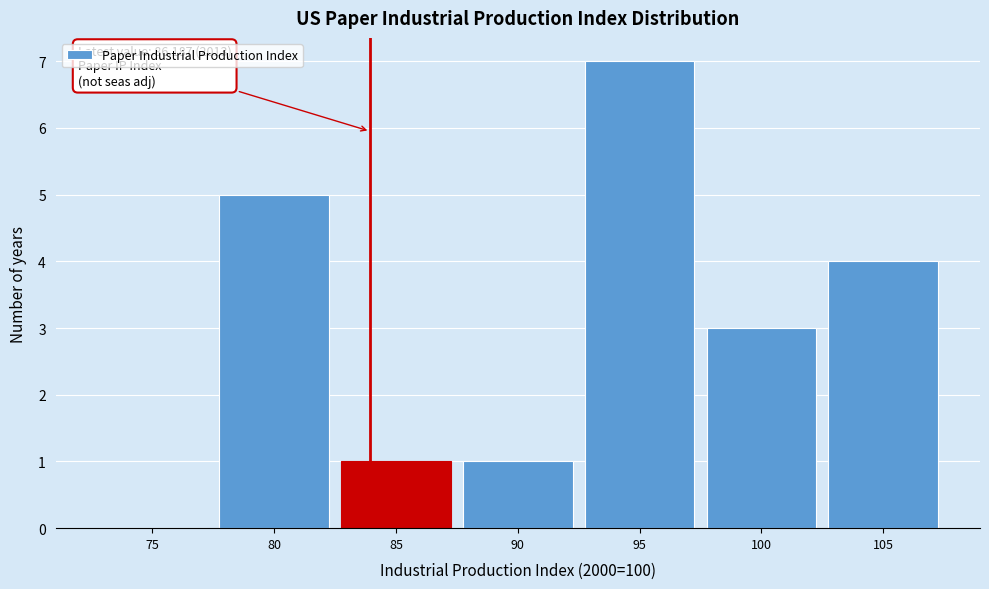

Reading right to left, list all the values displayed in this chart.

105=4	100=3	95=7	90=1	85=1	80=5	75=0